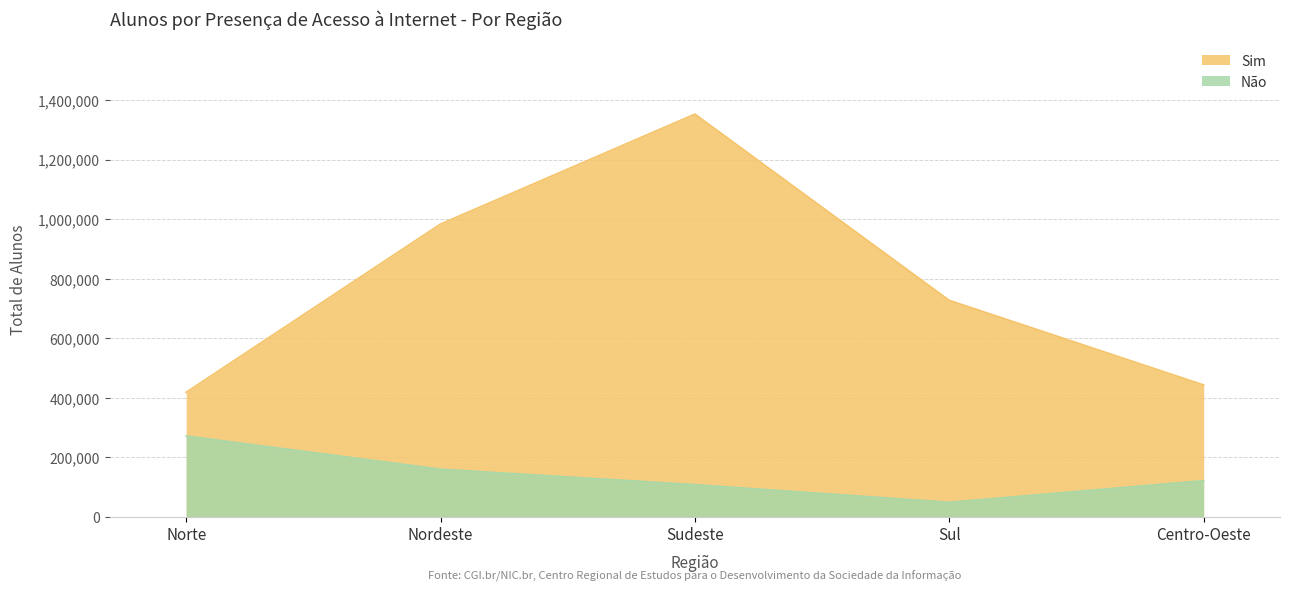

What is the value of the Não point at the 2nd from the left?

159738